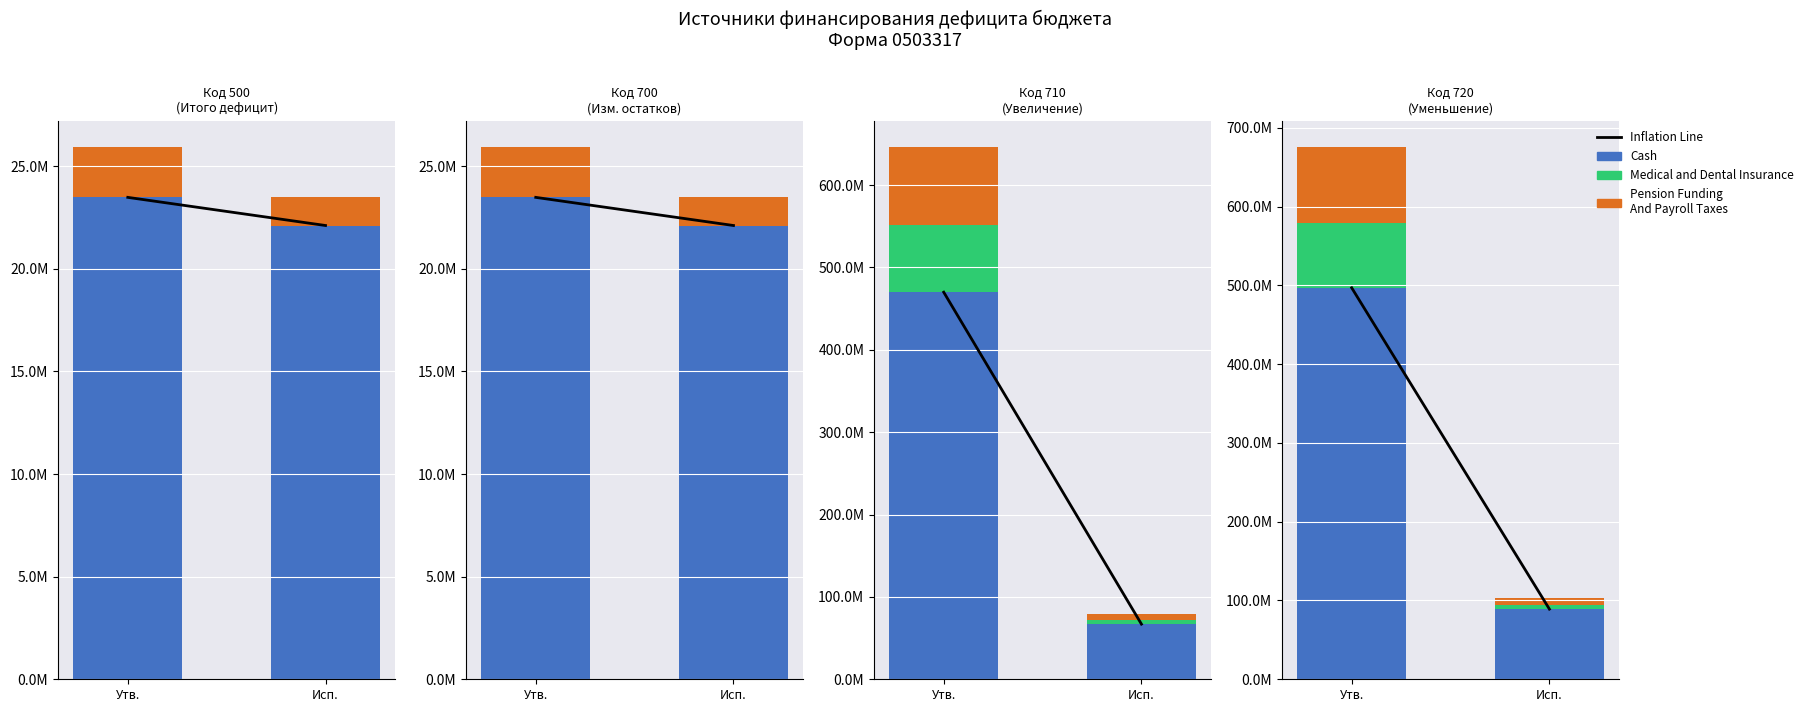

What is the total value across all series at Утв.?

1172039669.1